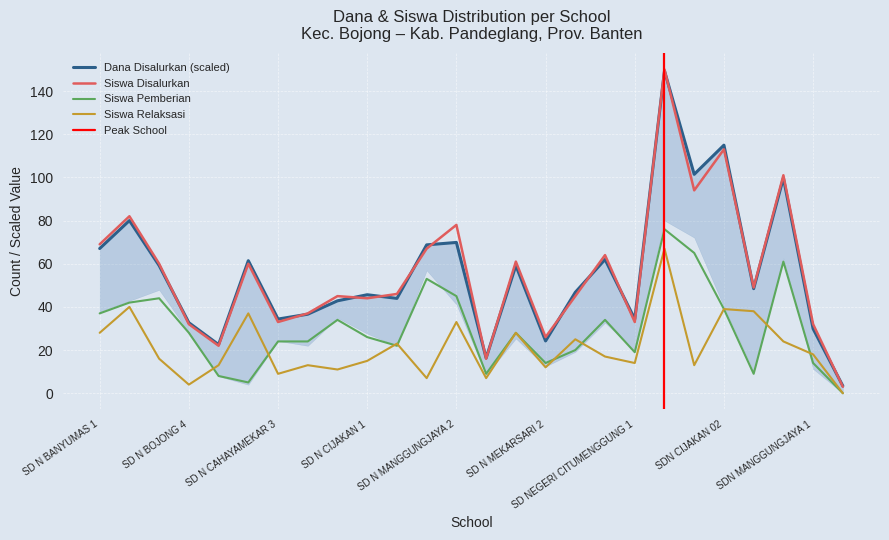

What is the maximum value shown in the chart?

150.0